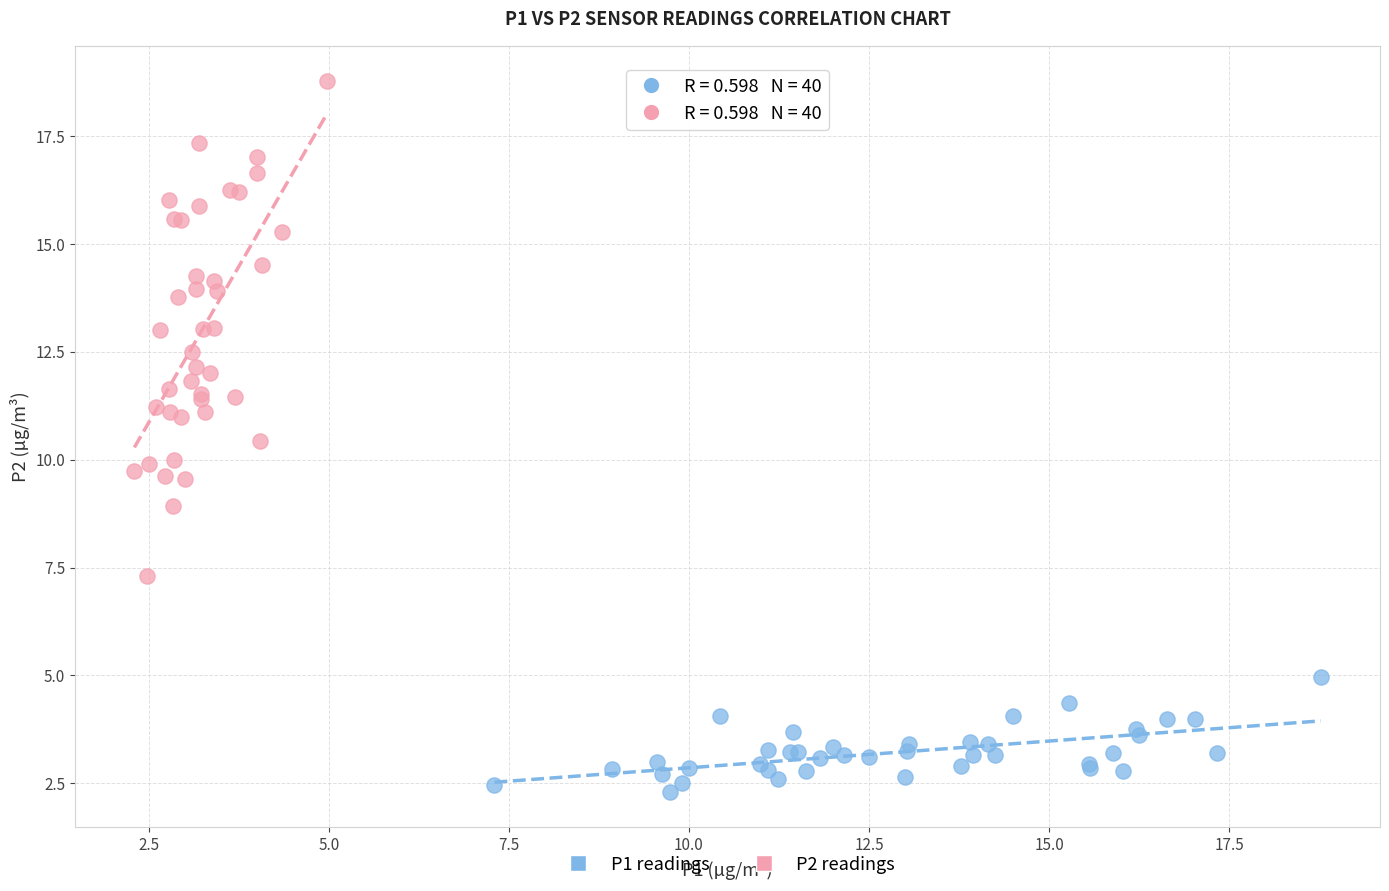

Which series reaches the maximum Y coordinate?

P2 readings